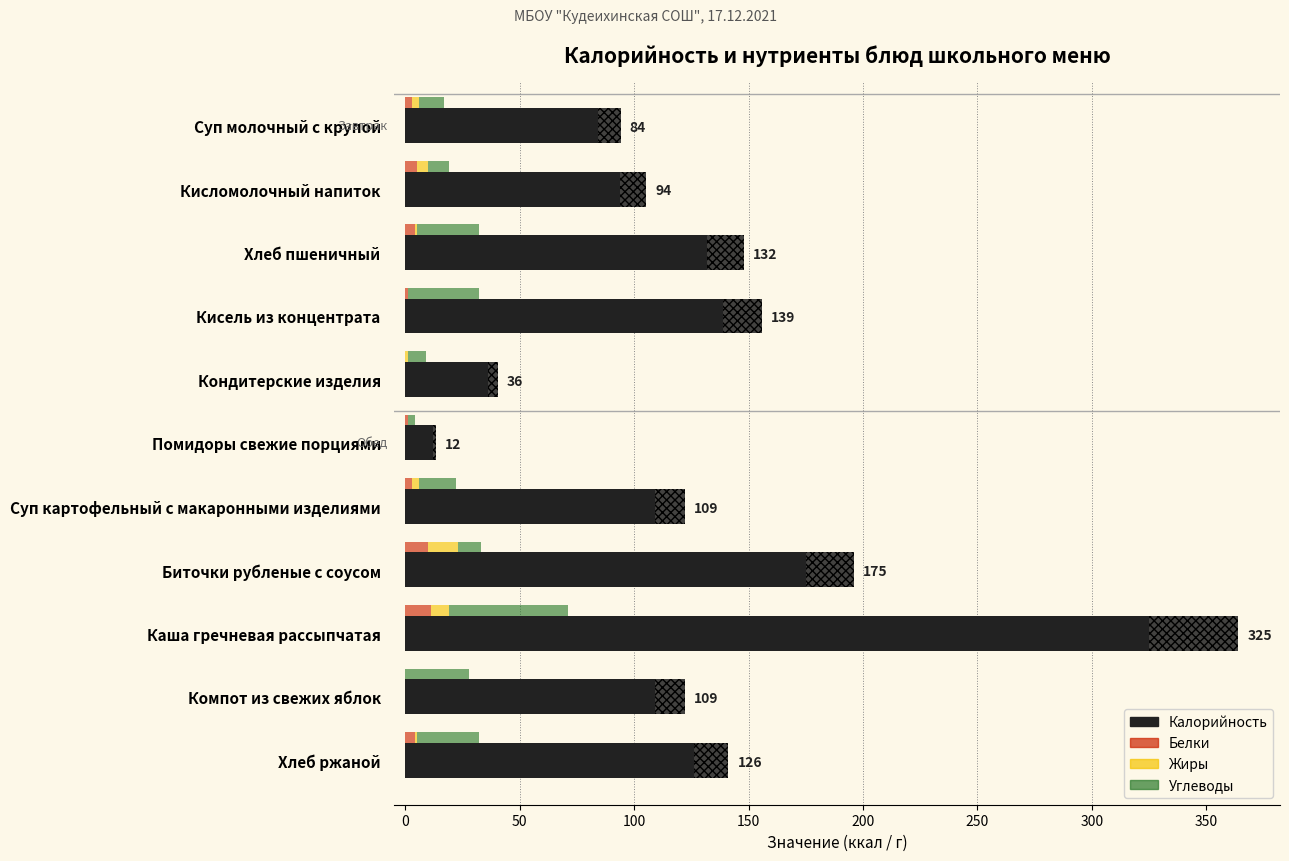

Count the number of categories in the chart.

11